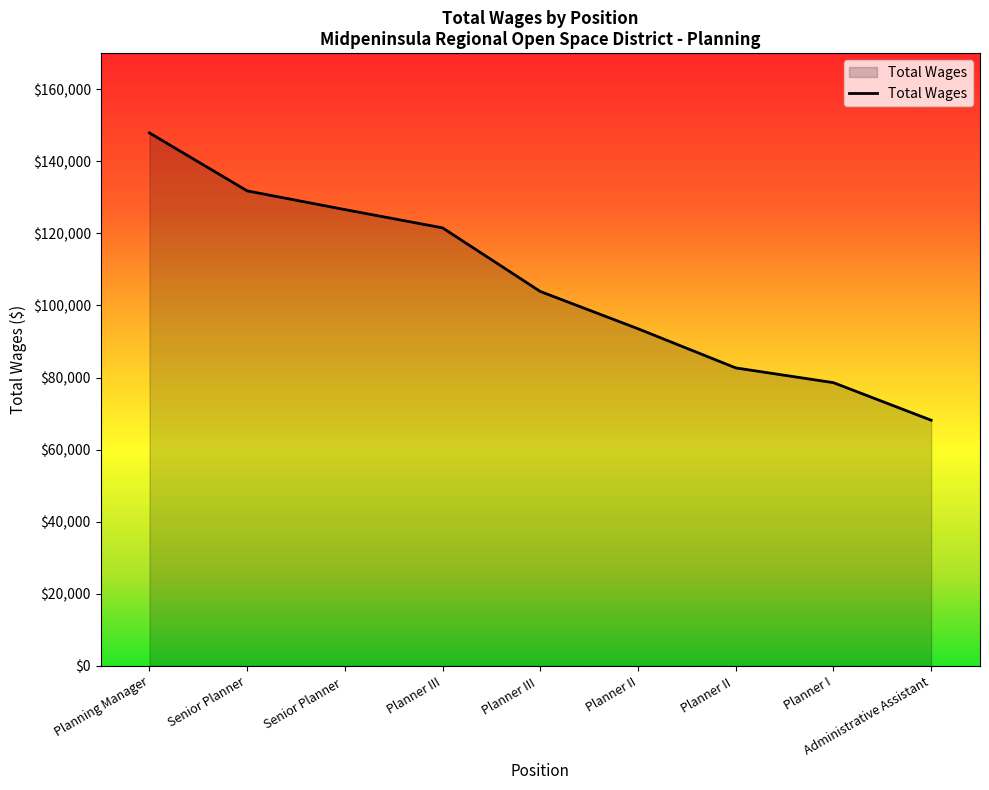

List the labels in order of value, largest first.

Planning Manager, Senior Planner, Senior Planner , Planner III, Planner III , Planner II, Planner II , Planner I, Administrative Assistant